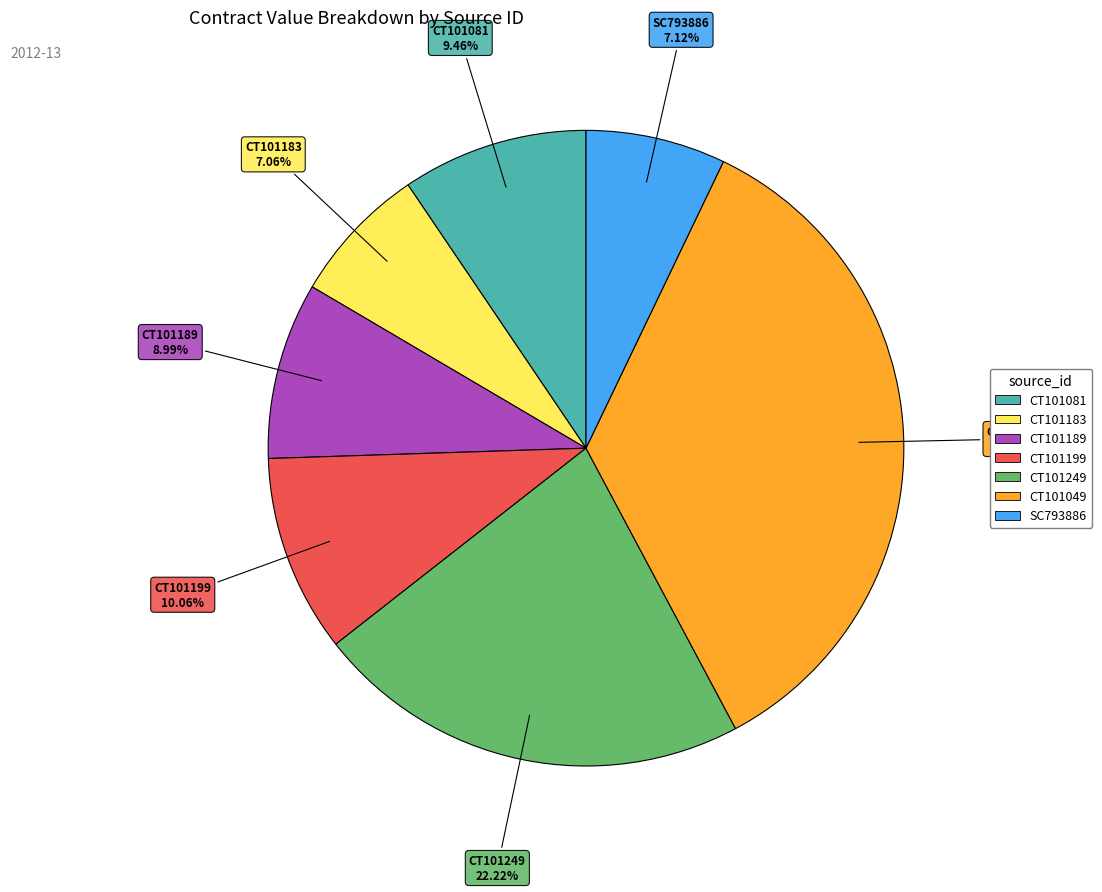

Between SC793886 and CT101049, which is larger?

CT101049